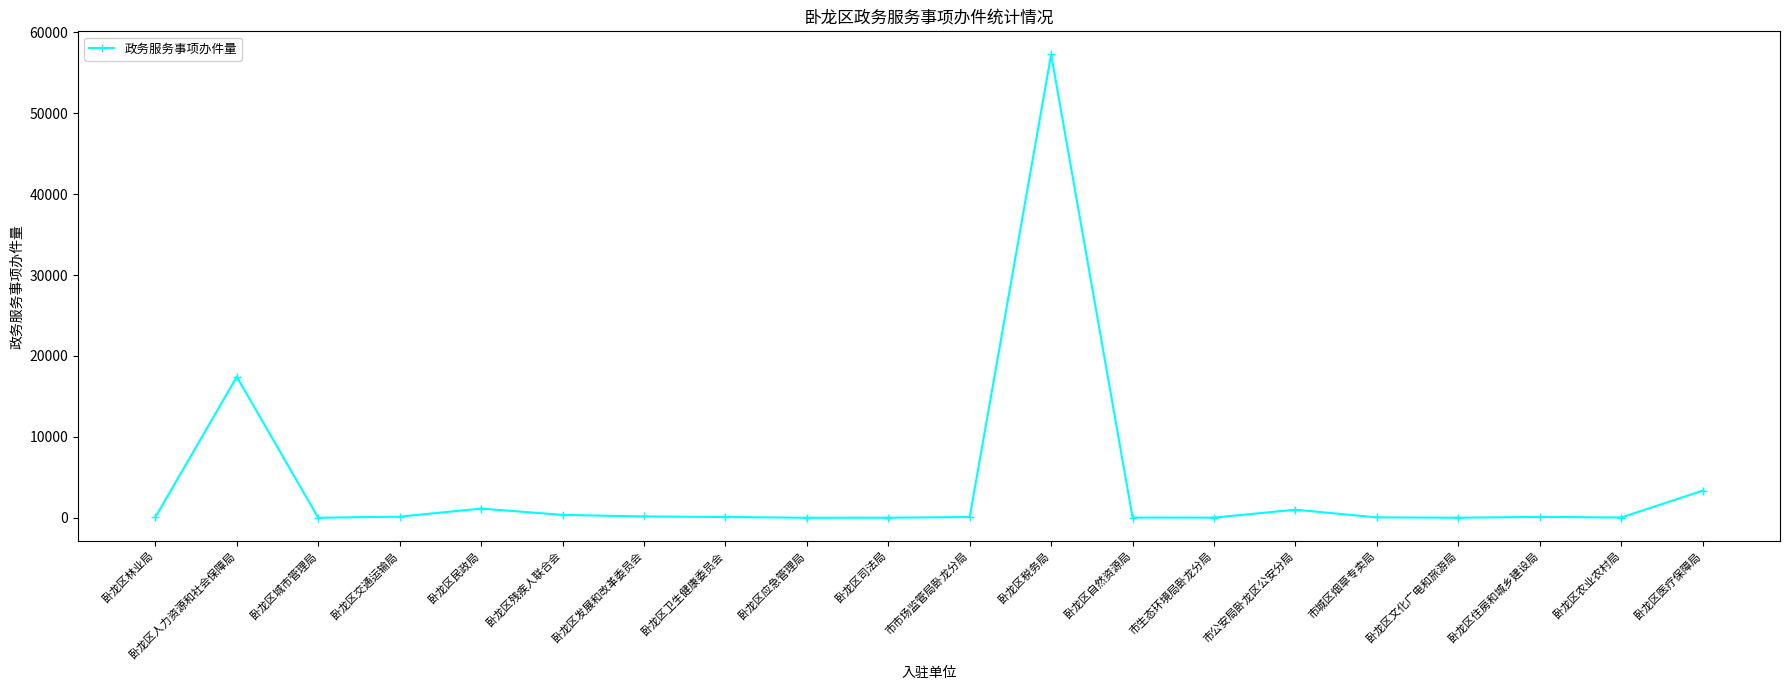

The value at 卧龙区残疾人联合会 is 356. True or false?

True